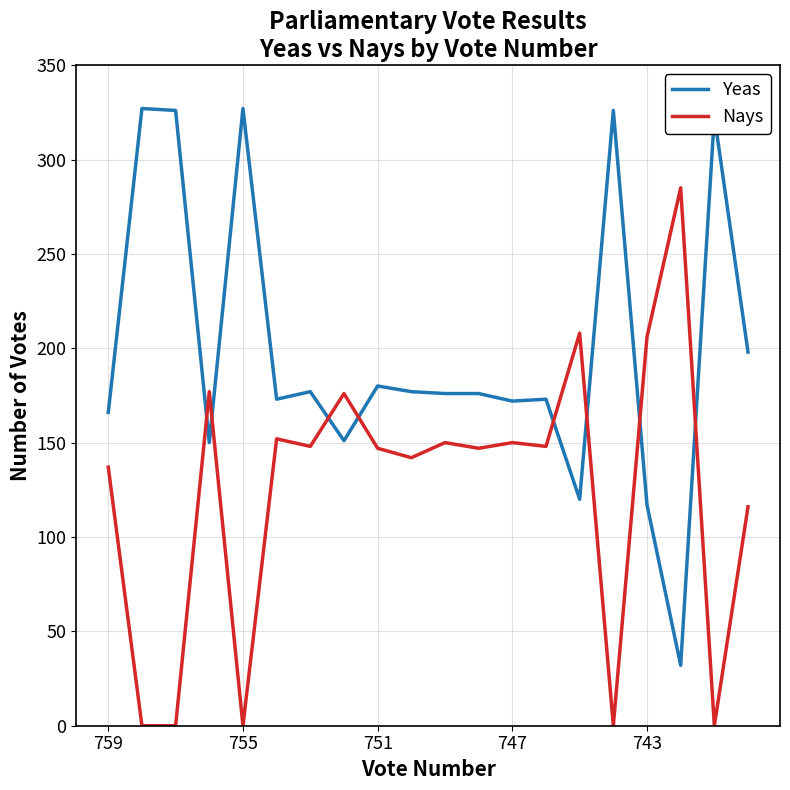

Which series has the largest total across all categories?

Yeas